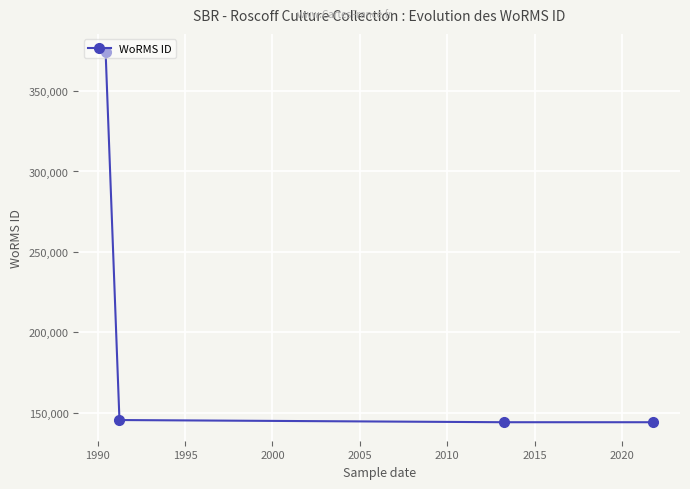

What is the sum of all values?

807717